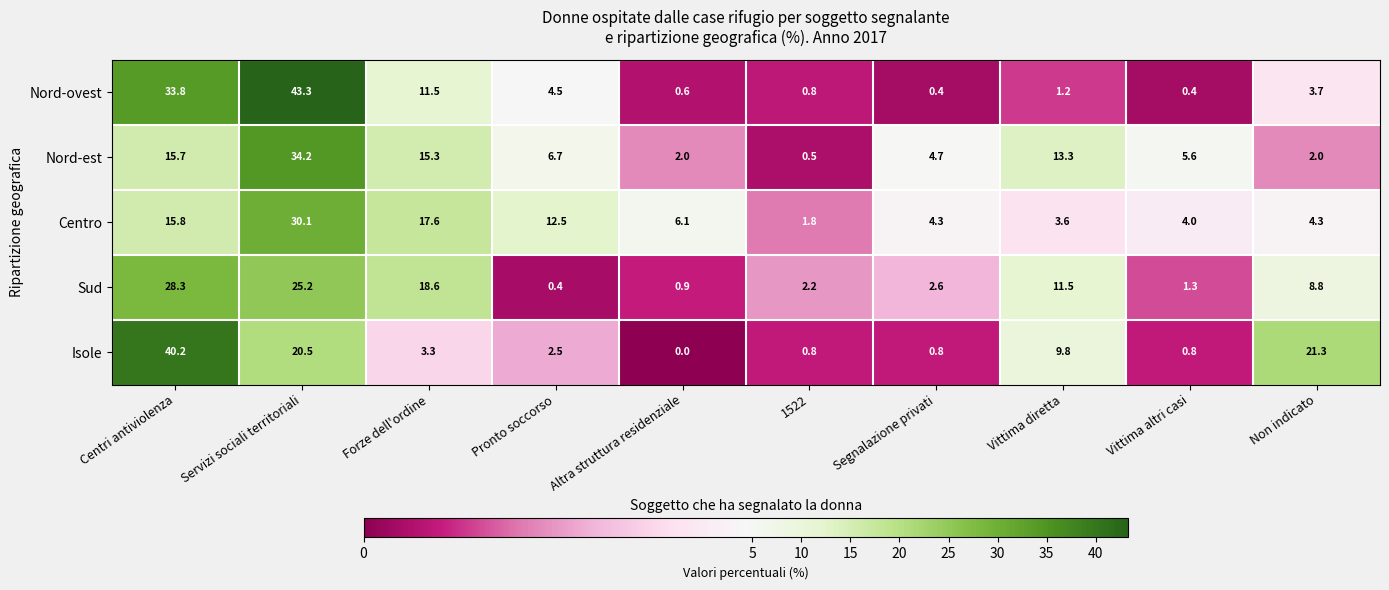

Rank the series by their maximum value, from highest to lowest.

Nord-ovest, Isole, Nord-est, Centro, Sud